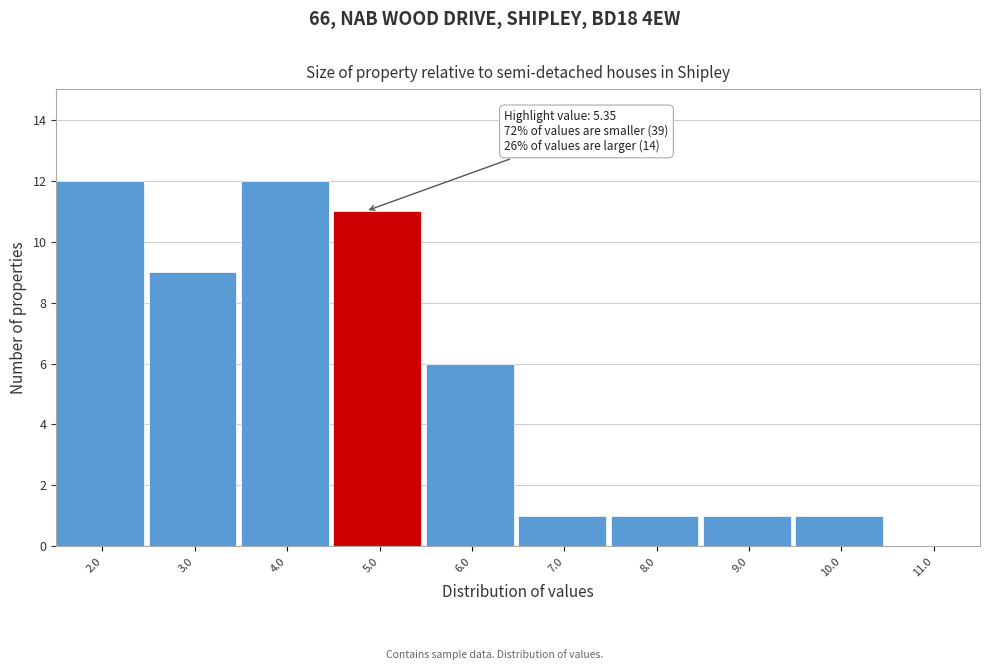

Reading left to right, extract all data points from this chart.

2.0=12	3.0=9	4.0=12	5.0=11	6.0=6	7.0=1	8.0=1	9.0=1	10.0=1	11.0=0